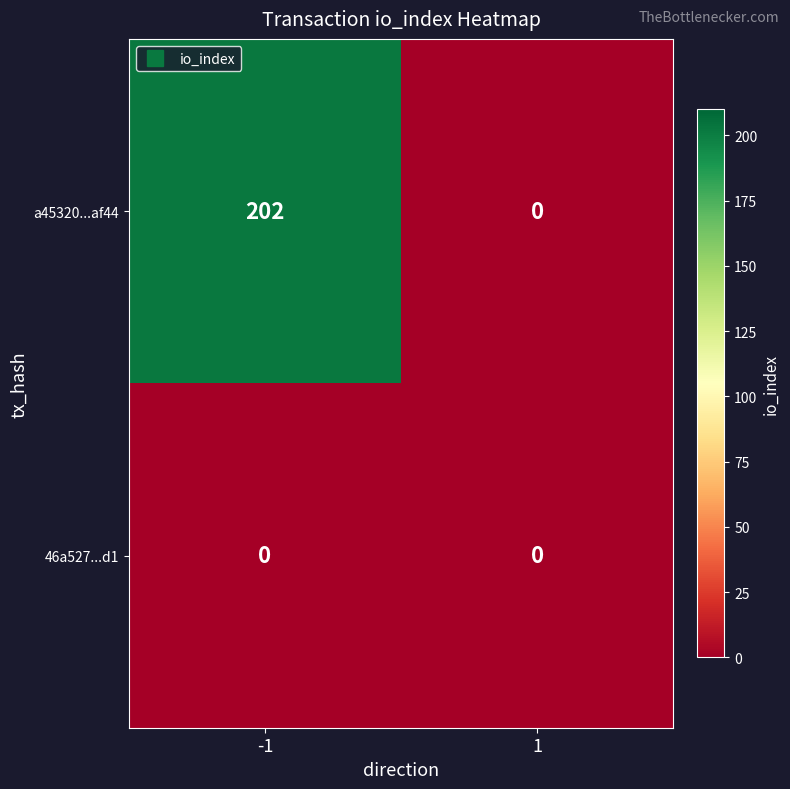

Which series has the widest spread of values?

a45320...af44